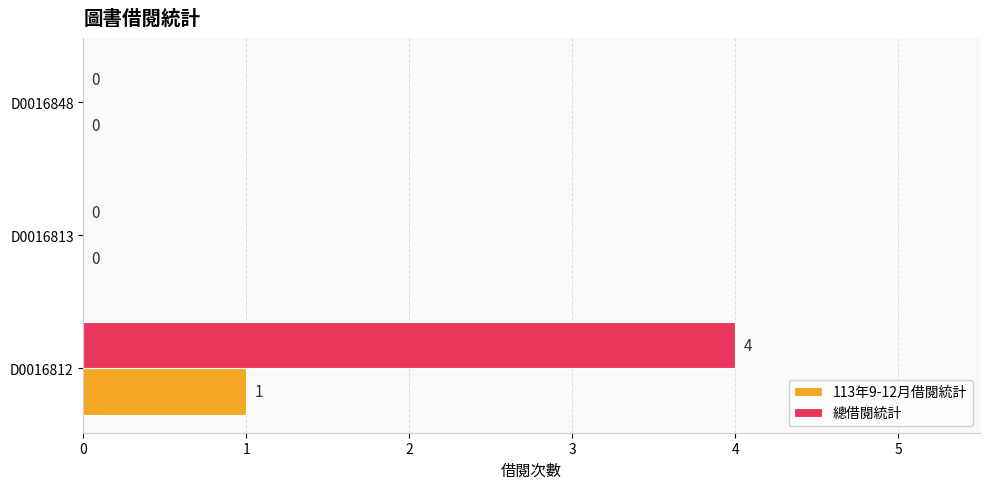

How many 113年9-12月借閱統計 values are between 0 and 1?

3